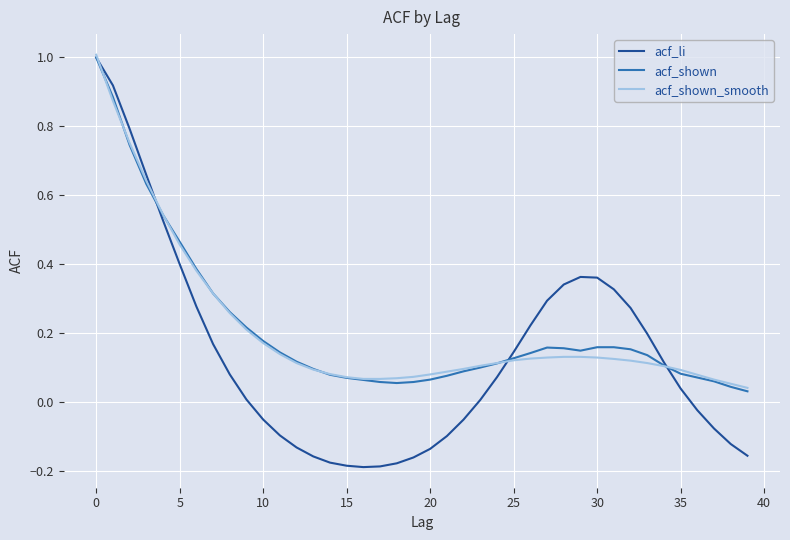

What is the highest value of the acf_shown_smooth series?

1.0